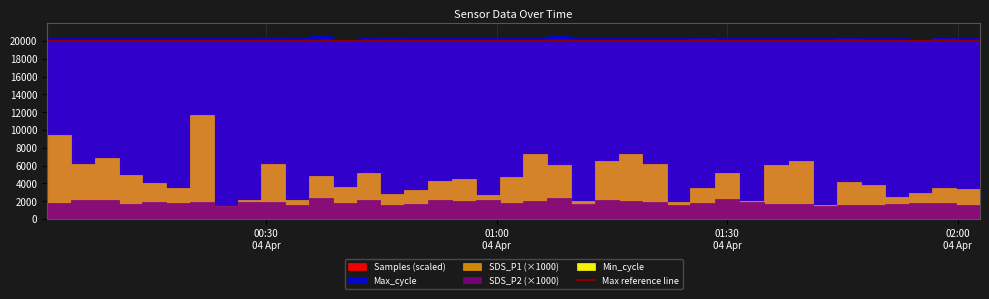

How many categories are shown in the chart?

40